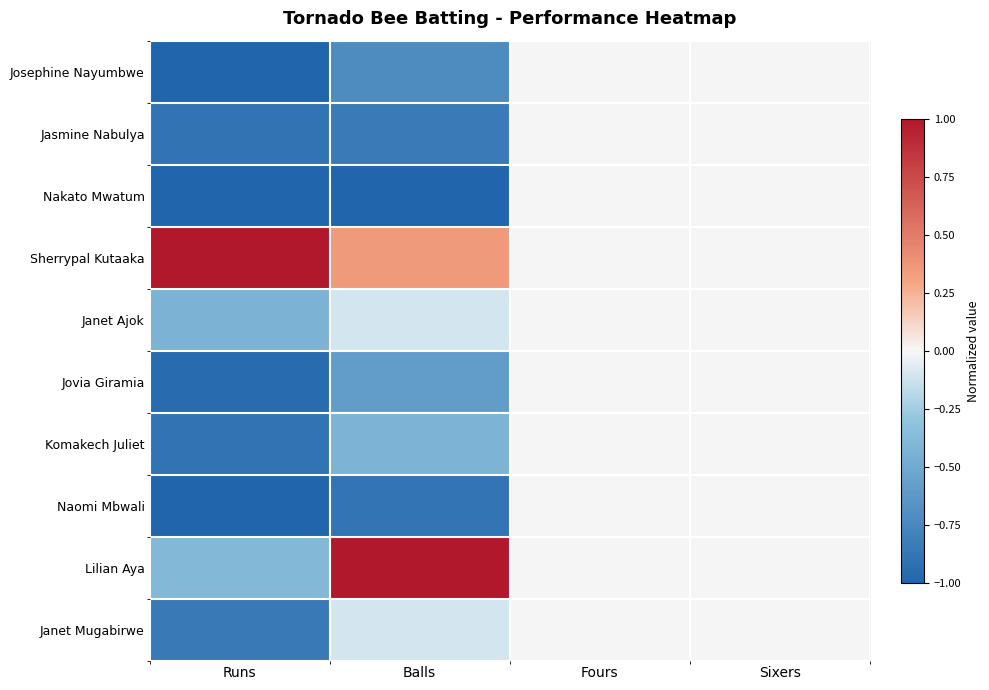

Reading right to left, list all the values displayed in this chart.

Josephine Nayumbwe: Sixers=0.0	Fours=0.0	Balls=-0.7	Runs=-1.0
Jasmine Nabulya: Sixers=0.0	Fours=0.0	Balls=-0.8	Runs=-0.9
Nakato Mwatum: Sixers=0.0	Fours=0.0	Balls=-1.0	Runs=-1.0
Sherrypal Kutaaka: Sixers=0.0	Fours=0.0	Balls=0.3	Runs=1.0
Janet Ajok: Sixers=0.0	Fours=0.0	Balls=-0.1	Runs=-0.4
Jovia Giramia: Sixers=0.0	Fours=0.0	Balls=-0.6	Runs=-0.9
Komakech Juliet: Sixers=0.0	Fours=0.0	Balls=-0.4	Runs=-0.9
Naomi Mbwali: Sixers=0.0	Fours=0.0	Balls=-0.9	Runs=-1.0
Lilian Aya: Sixers=0.0	Fours=0.0	Balls=1.0	Runs=-0.4
Janet Mugabirwe: Sixers=0.0	Fours=0.0	Balls=-0.1	Runs=-0.8